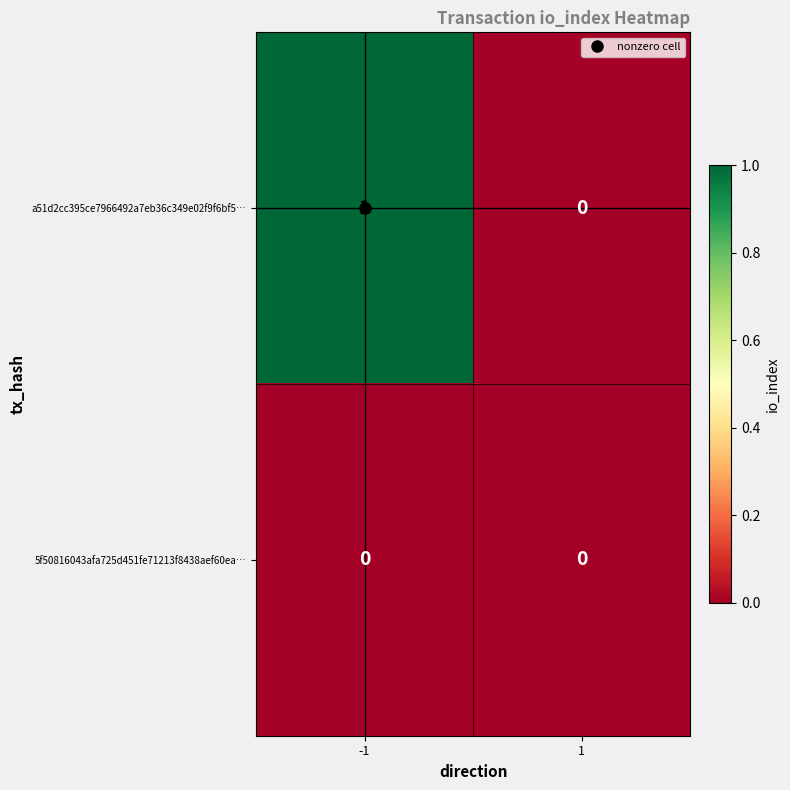

Rank the categories by a51d2cc395ce7966492a7eb36c349e02f9f6bf5… value from highest to lowest.

-1, 1